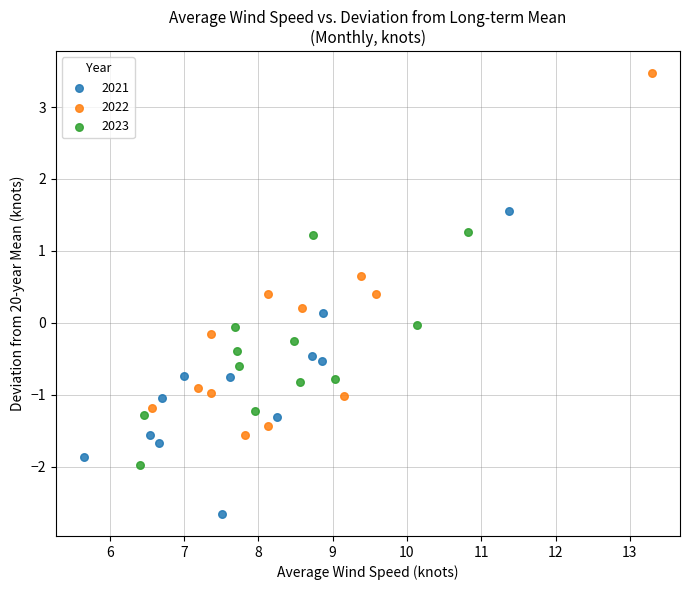

Which series reaches the maximum Y coordinate?

2022